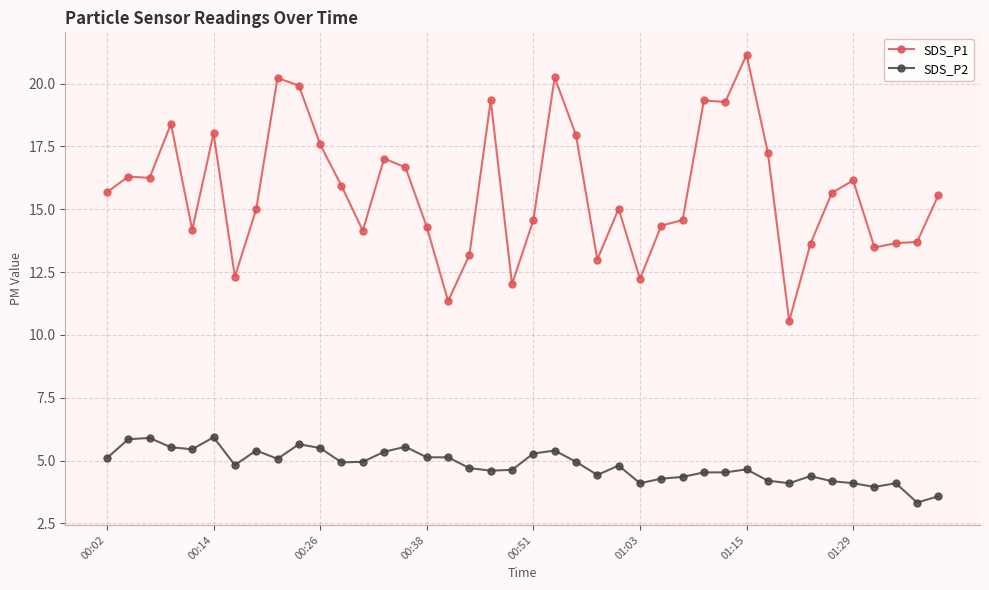

True or false: SDS_P1 has more than 0 points higher than both neighbors.

True